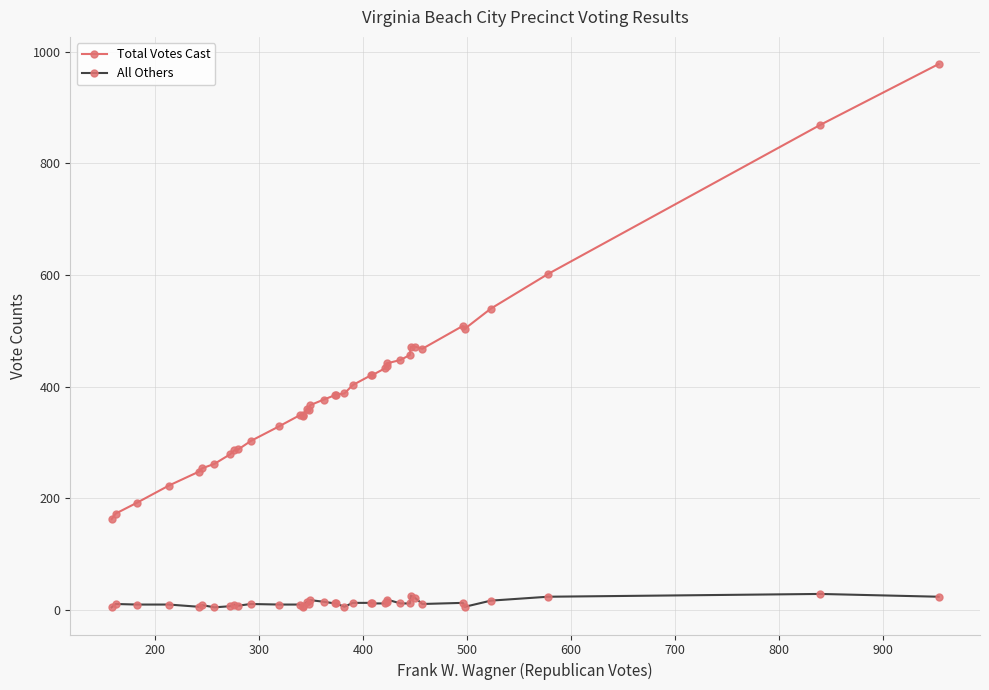

How many lines are shown in the chart?

2